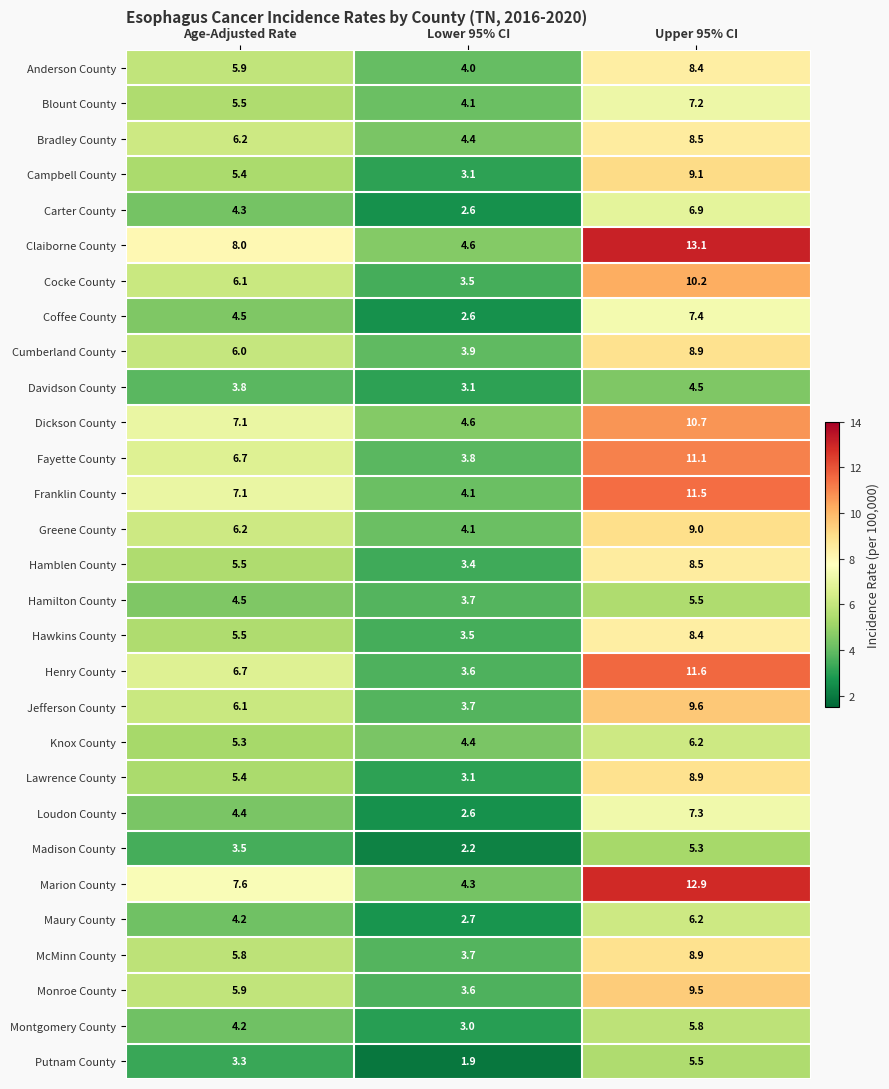

What is the sum of all Monroe County values?

19.0